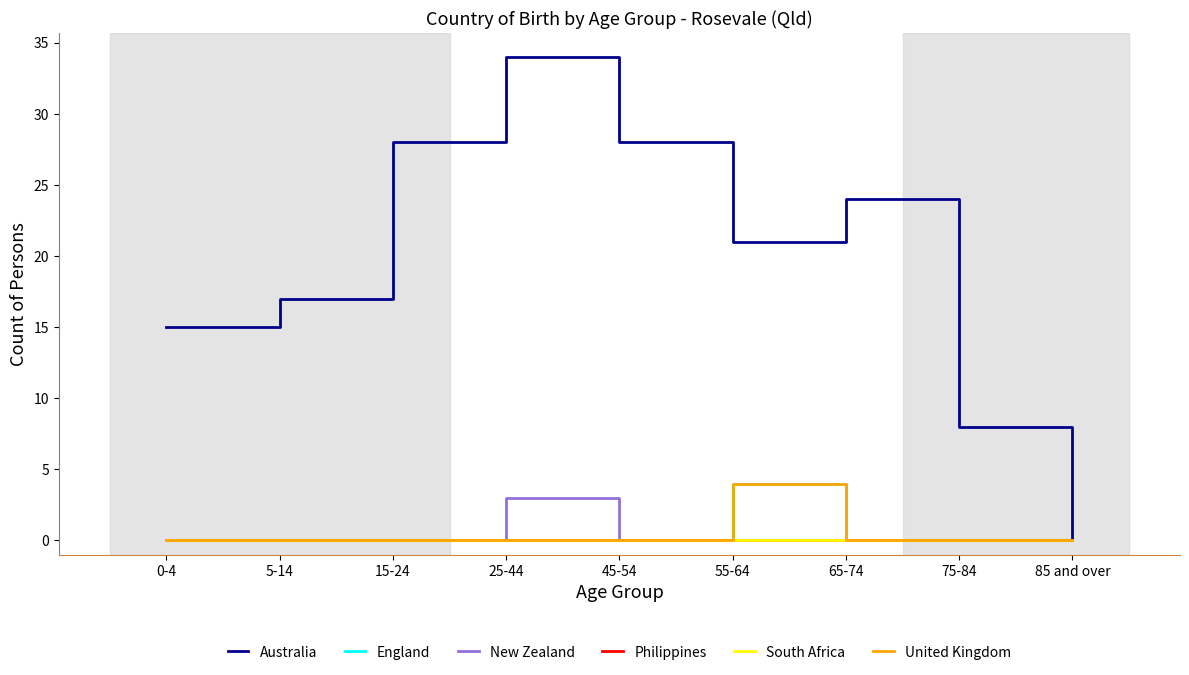

What is the total value across all series at 5-14?

17